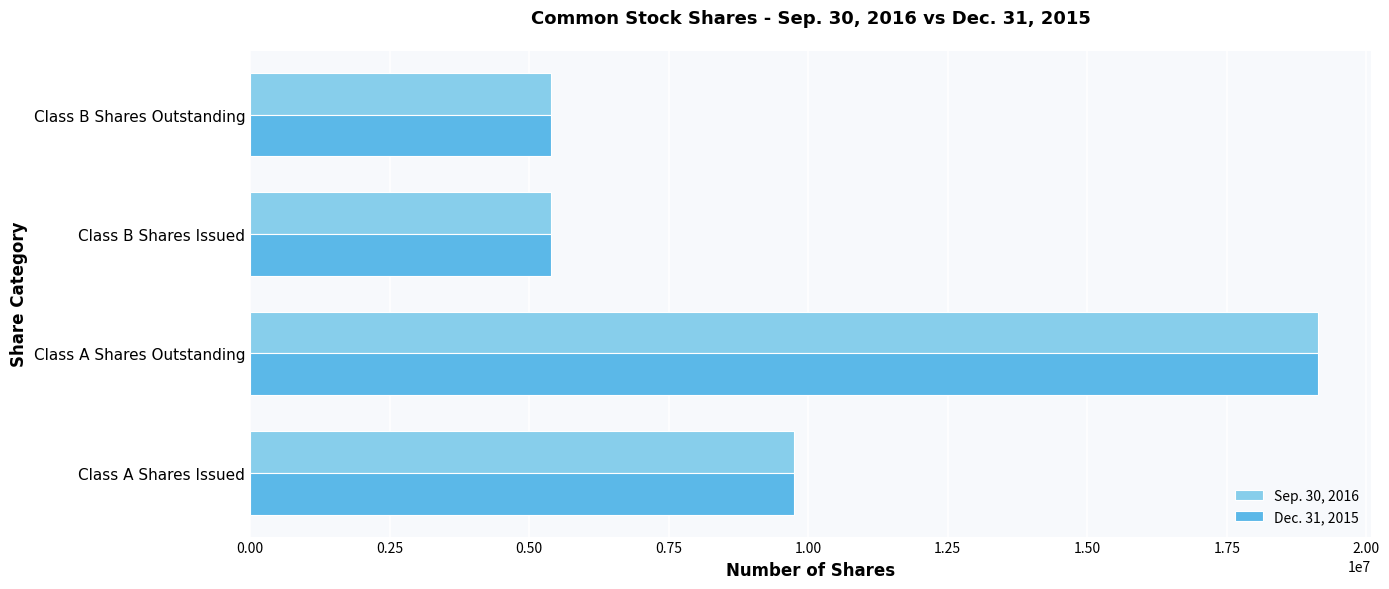

What is the minimum value shown in the chart?

5400000